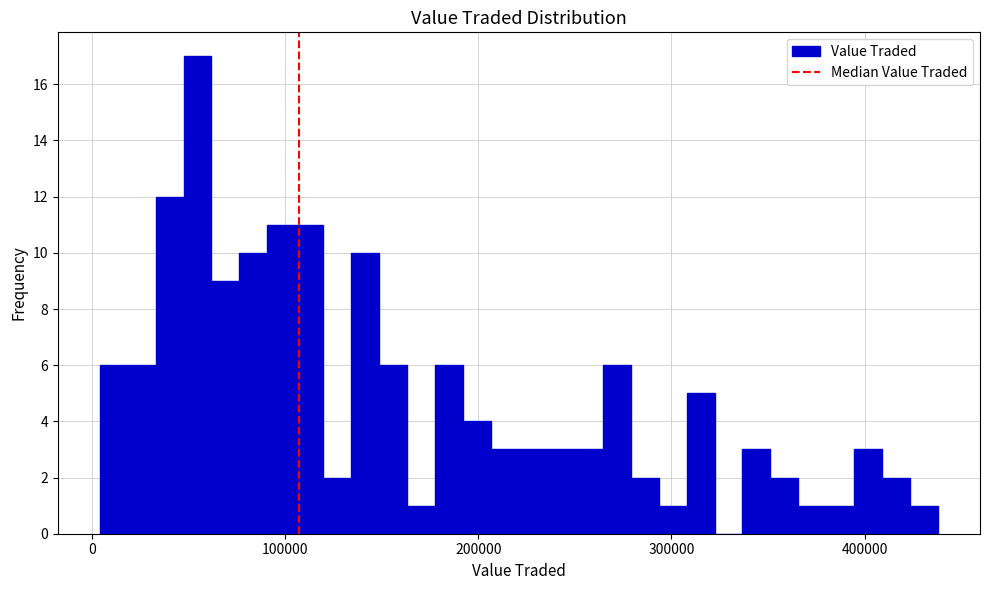

Around what value on the x-axis is the tallest bar? Give the approximate position of its centre, as read against the axis.

50000